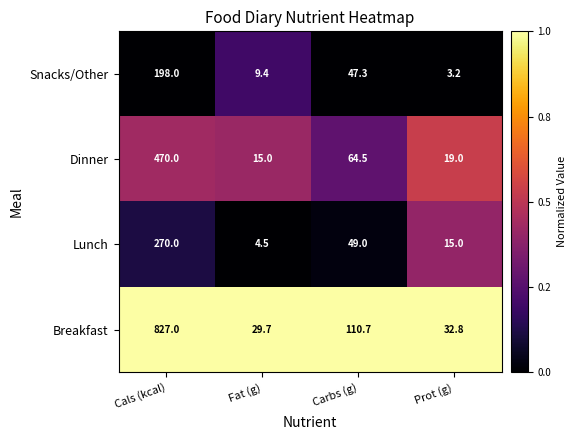

Reading left to right, transcribe all the data shown in this chart.

Snacks/Other: 198.0	9.4	47.3	3.2
Dinner: 470.0	15.0	64.5	19.0
Lunch: 270.0	4.5	49.0	15.0
Breakfast: 827.0	29.7	110.7	32.8